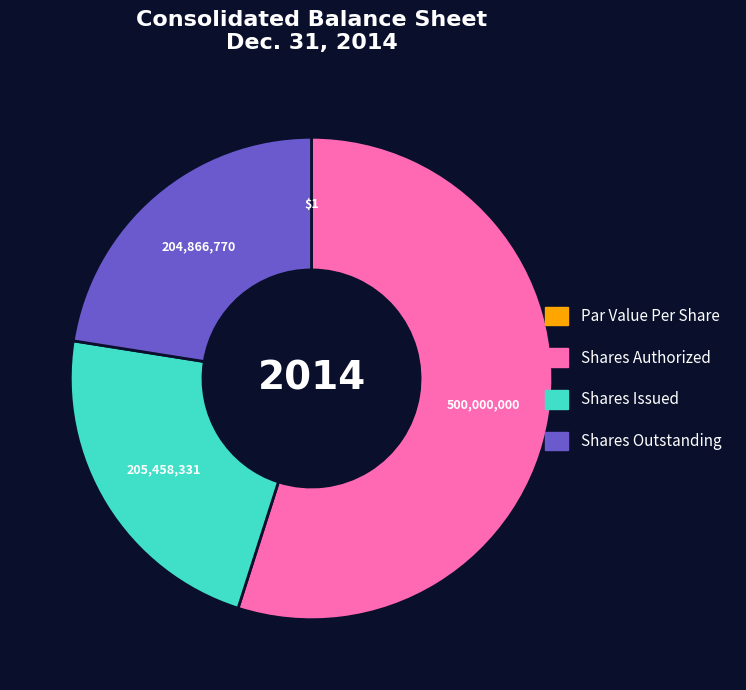

What is the largest slice in the pie chart?

Shares Authorized